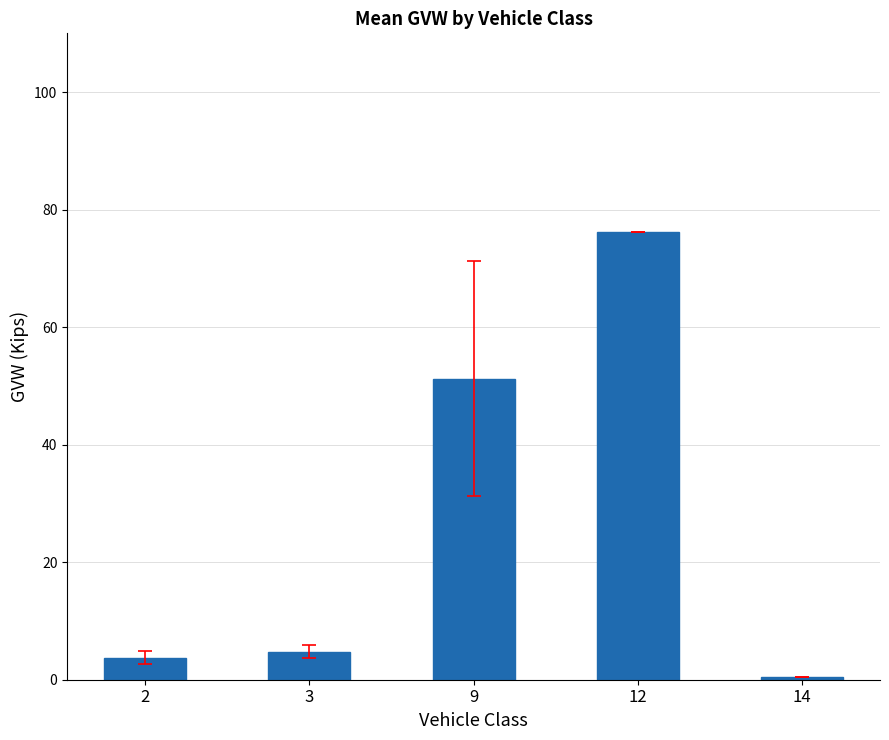

Reading right to left, transcribe all the data shown in this chart.

14=0.4	12=76.1	9=51.2	3=4.8	2=3.8